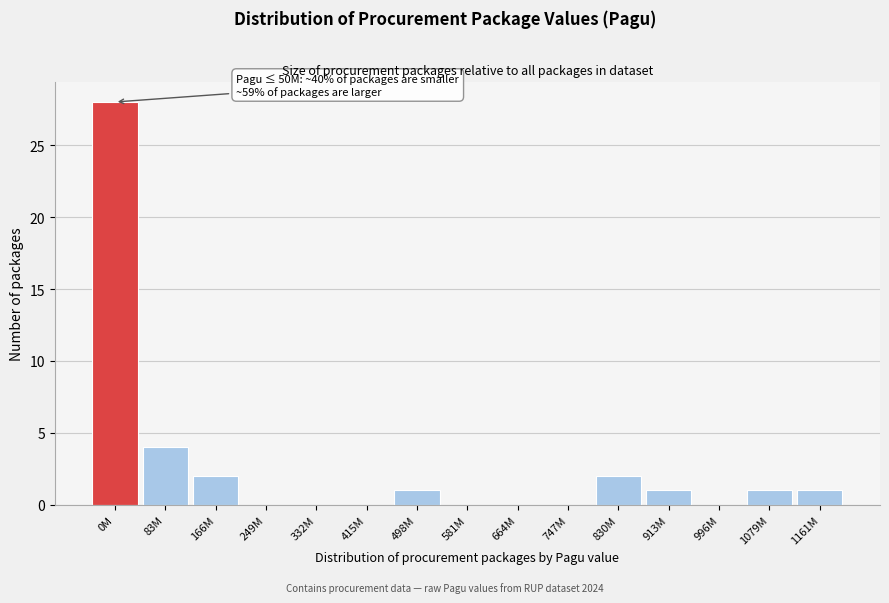

Reading left to right, list all the values displayed in this chart.

0M=28	83M=4	166M=2	249M=0	332M=0	415M=0	498M=1	581M=0	664M=0	747M=0	830M=2	913M=1	996M=0	1079M=1	1161M=1